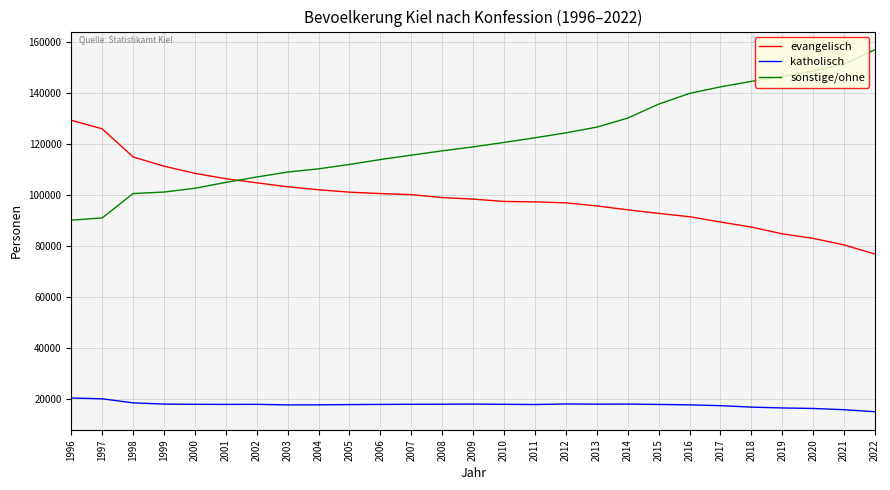

The katholisch series shows 12103 at 1996. True or false?

False